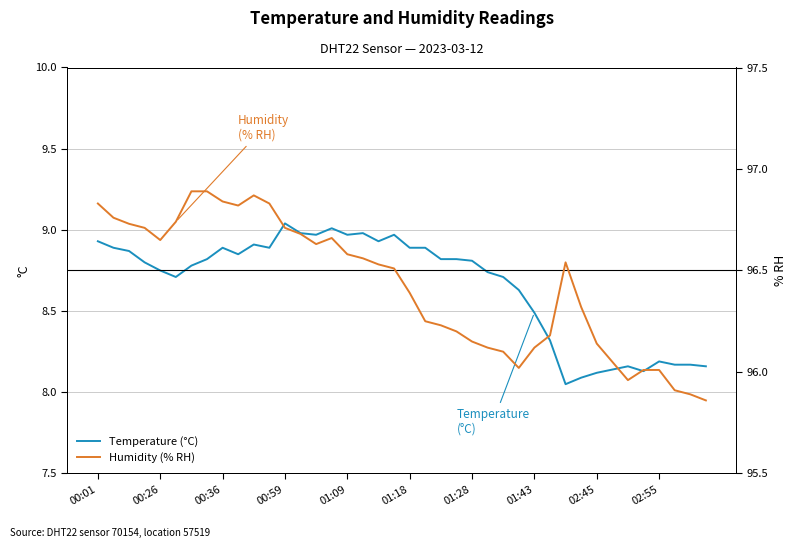

At how many categories does at least one series exceed 44?

40